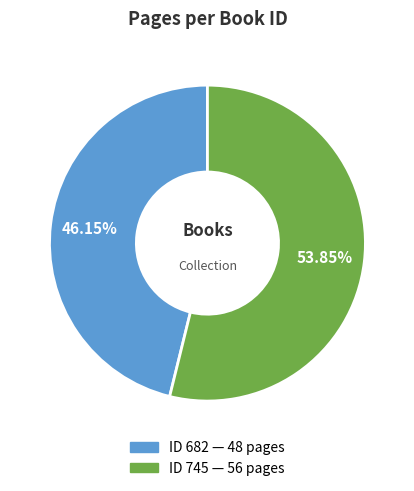

Does any single category account for the majority?

Yes